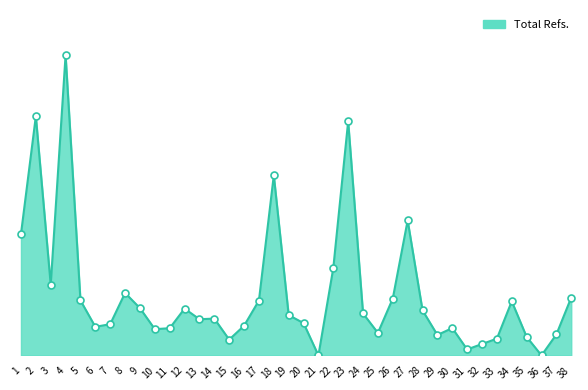

Approximately how many times larger is the value at 35 compared to 18?

0.1